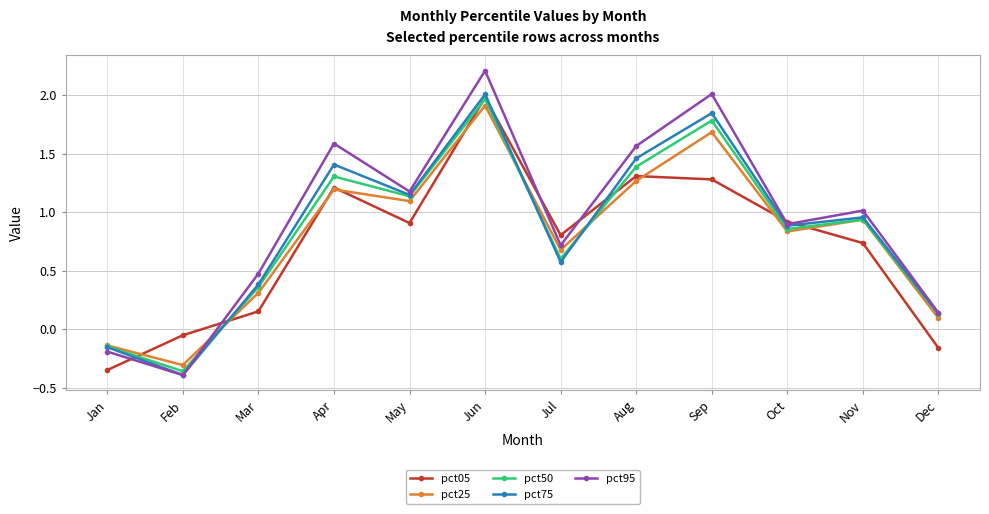

Rank the categories by pct75 value from lowest to highest.

Feb, Jan, Dec, Mar, Jul, Oct, Nov, May, Apr, Aug, Sep, Jun